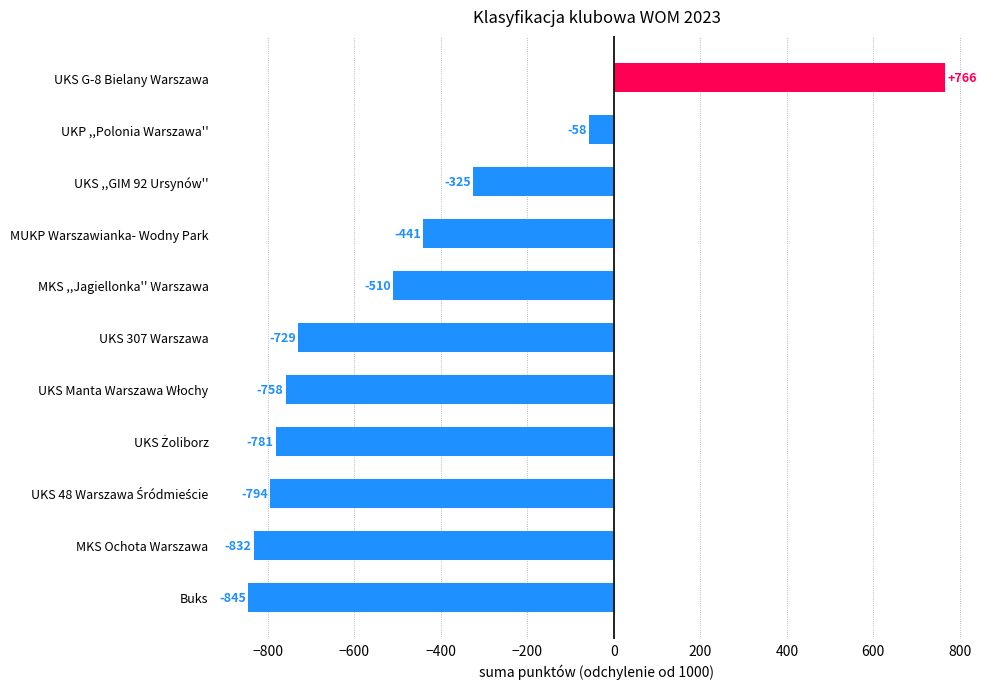

What is the sum of the values at UKS G-8 Bielany Warszawa and UKP ,,Polonia Warszawa''?

708.0